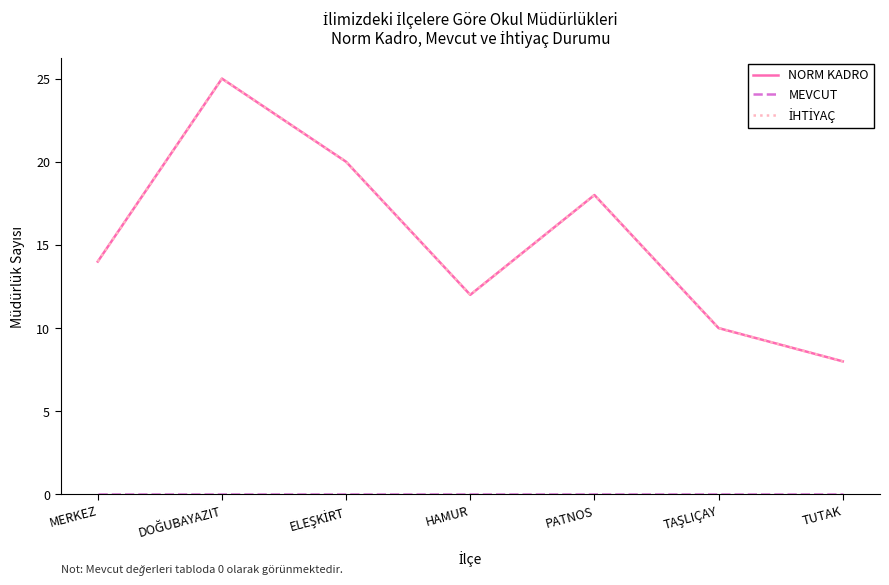

Is it true that MEVCUT equals 0 at MERKEZ?

True